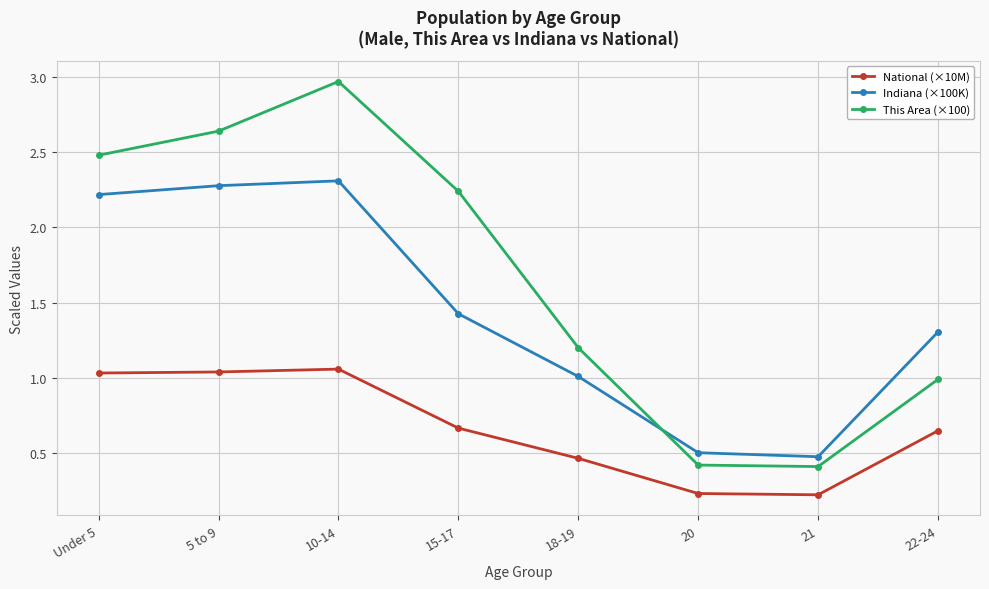

What is the label of the 5th point from the left?

18-19